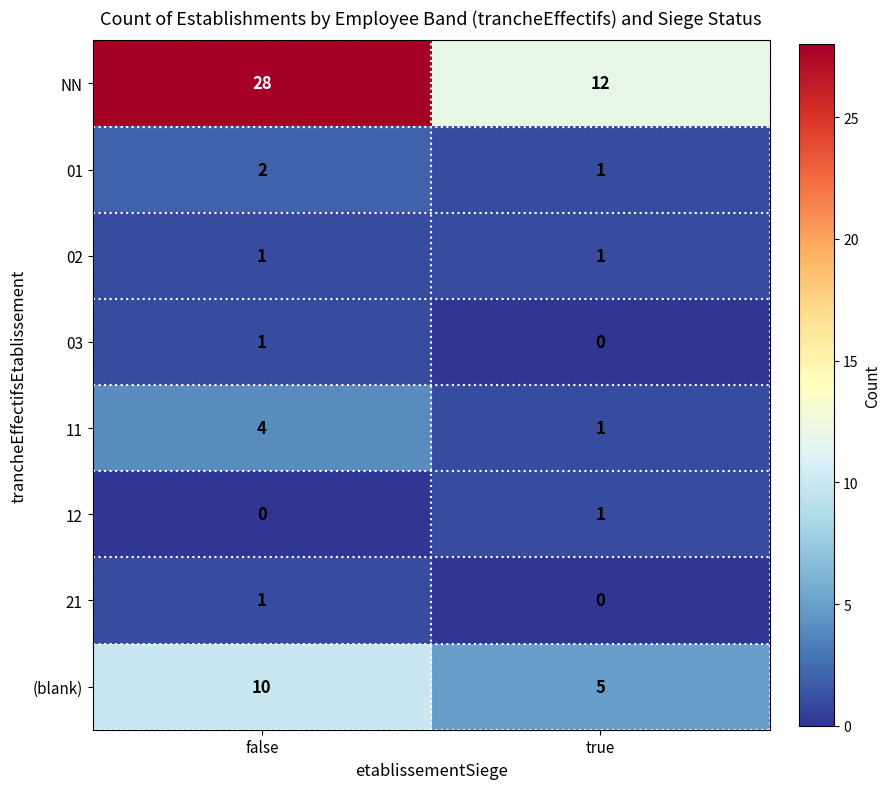

What is the sum of the NN values at false and true?

40